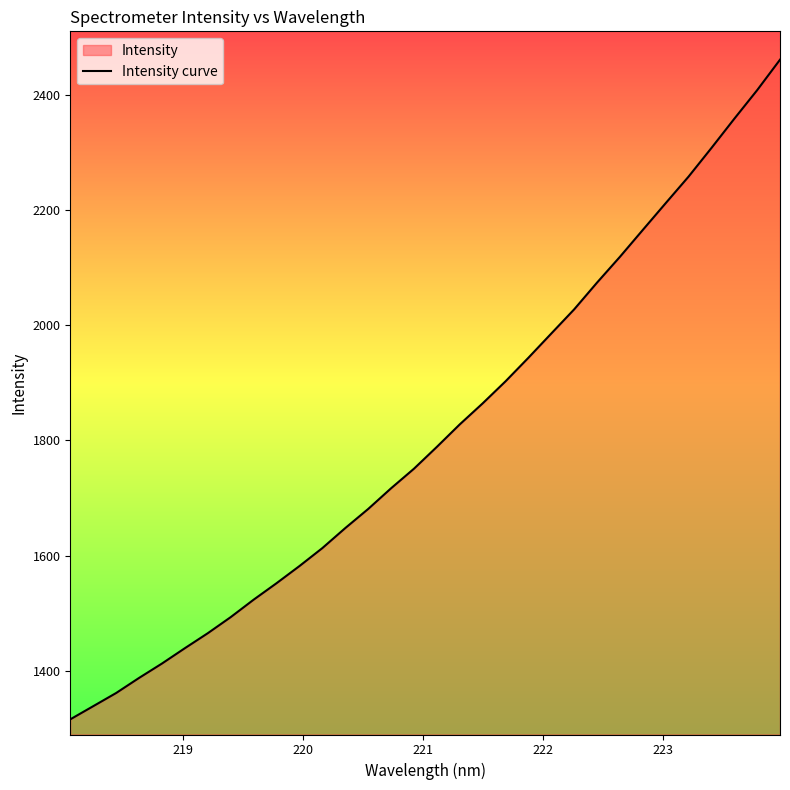

What is the greatest value displayed?

2460.5